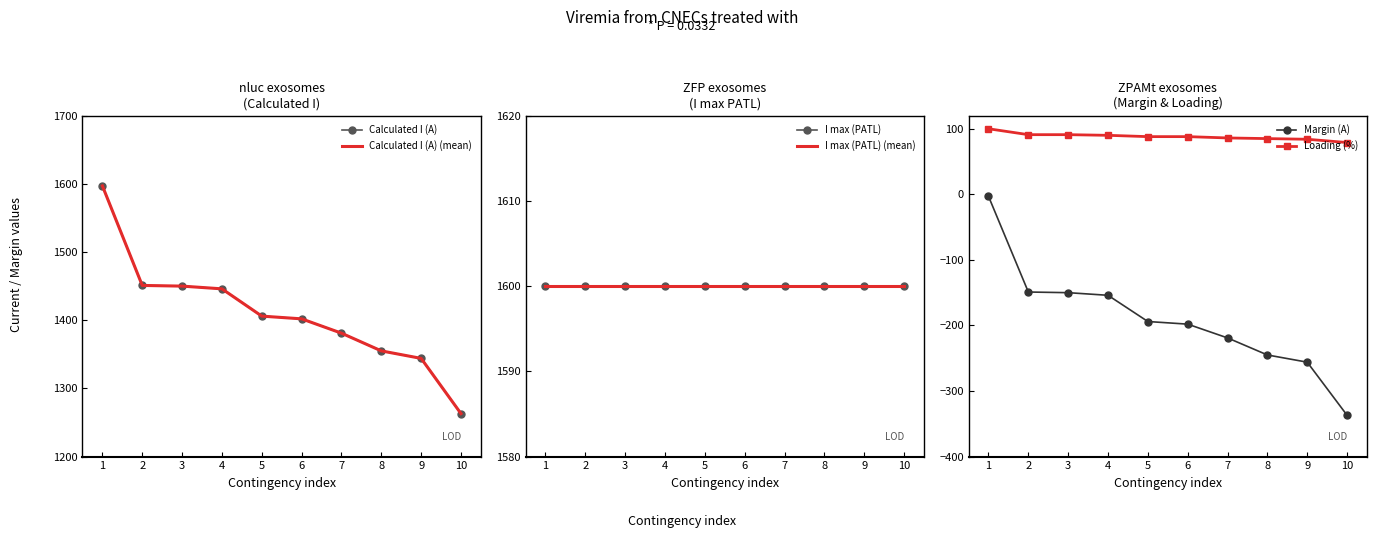

How many values in the Calculated I (A) series exceed 1406?

4